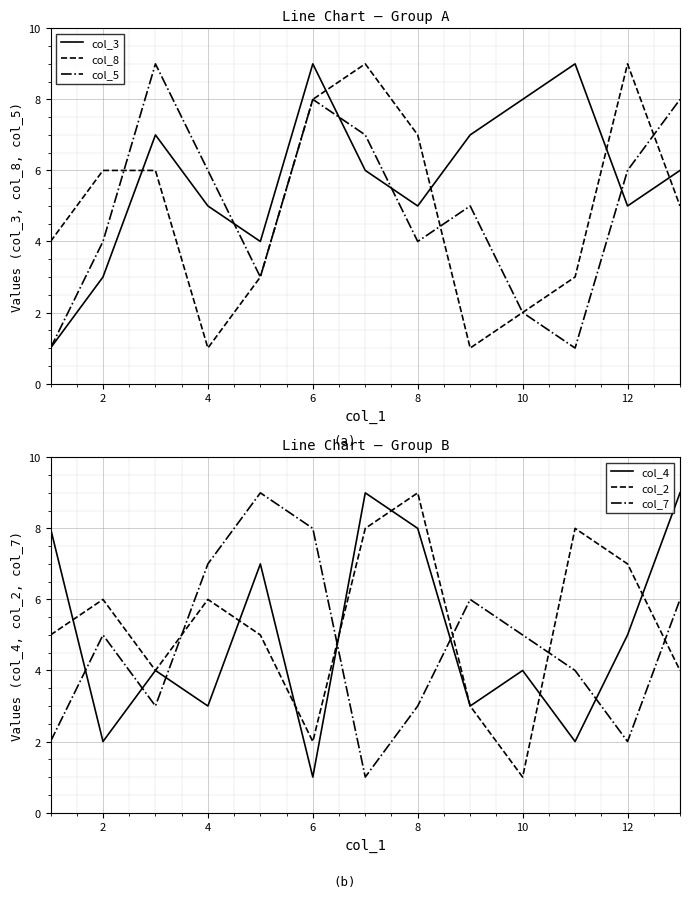

What is the smallest value displayed?

1